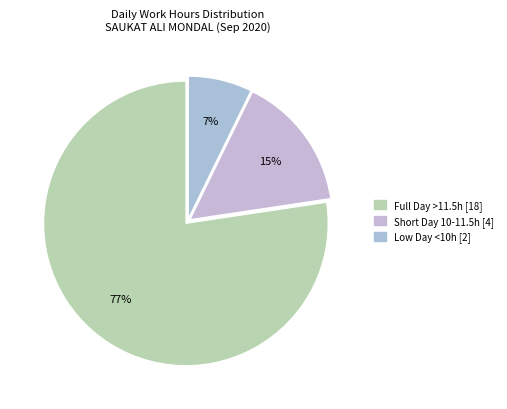

How many slices are in this pie chart?

3